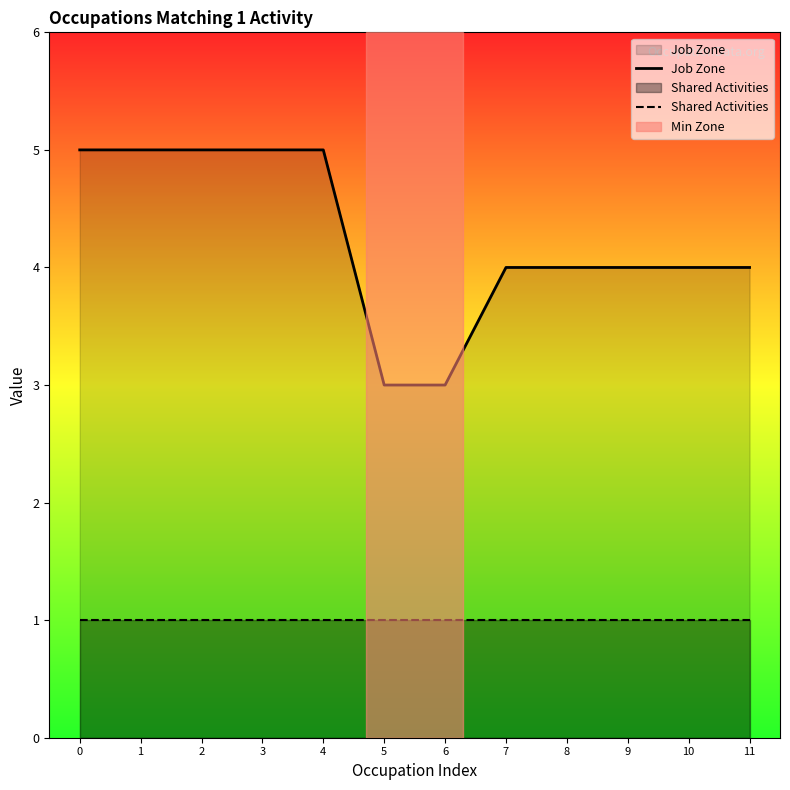

At how many categories does at least one series exceed 2?

12